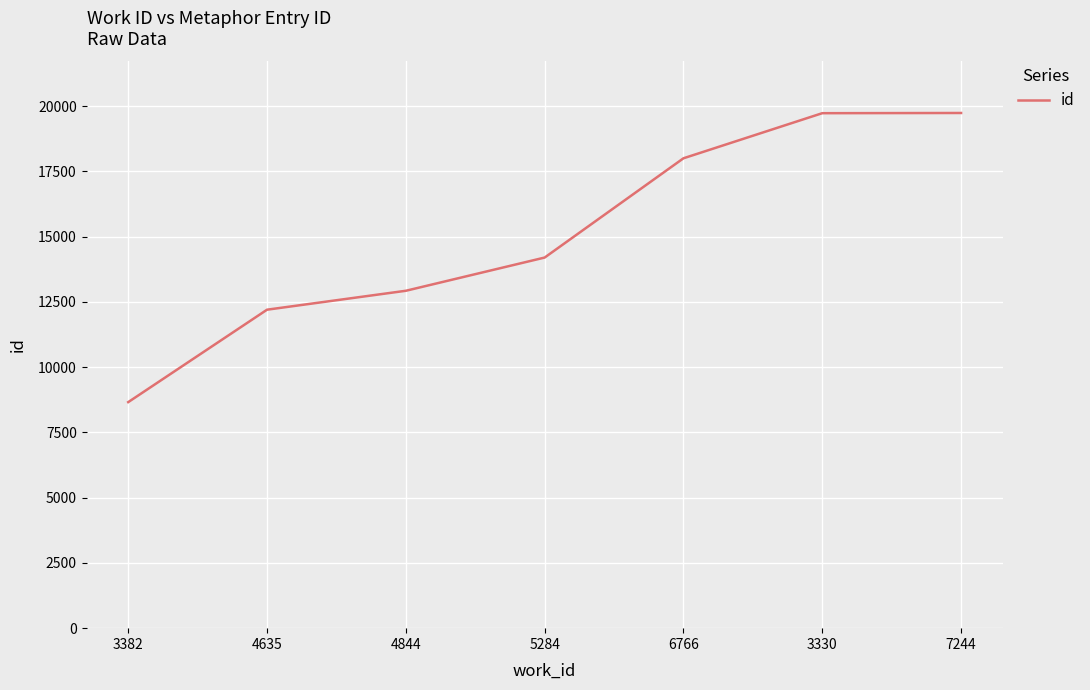

What value does the data have at 7244, to the nearest 100?

19700